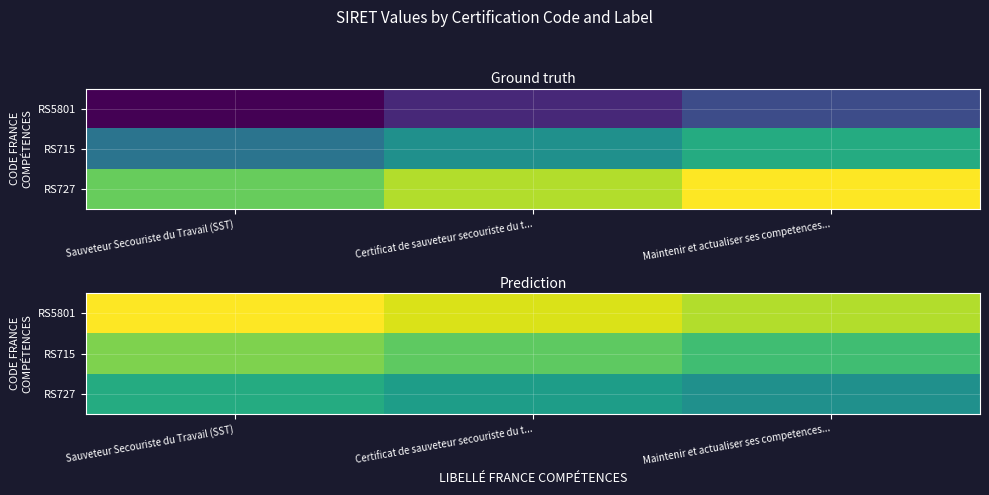

Is it true that RS5801 equals 0.9 at Maintenir et actualiser ses competences...?

True